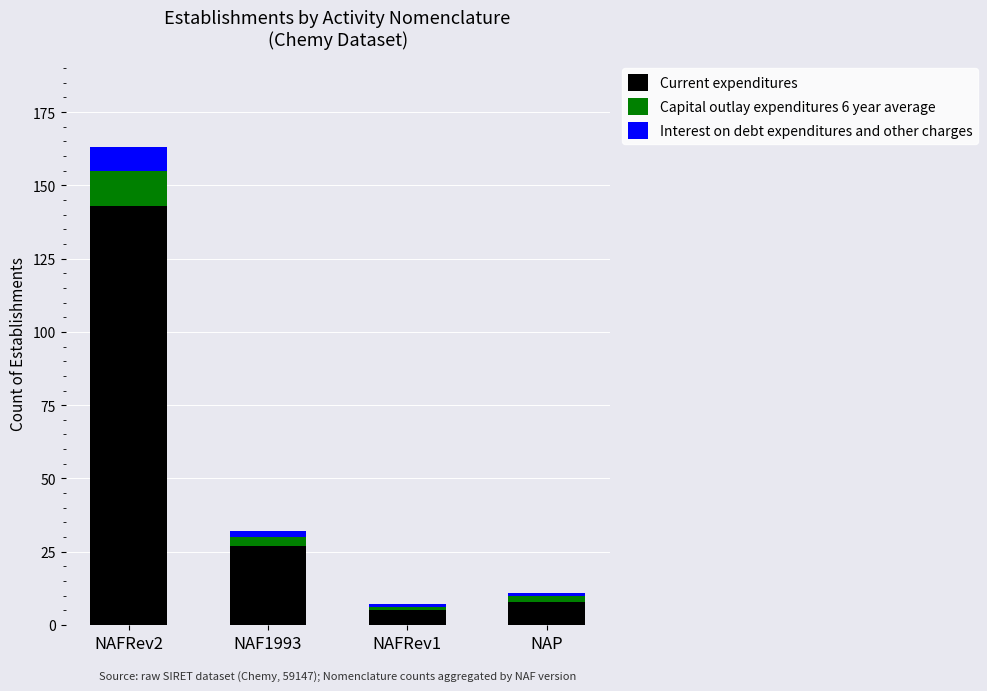

How many series are shown in this chart?

3